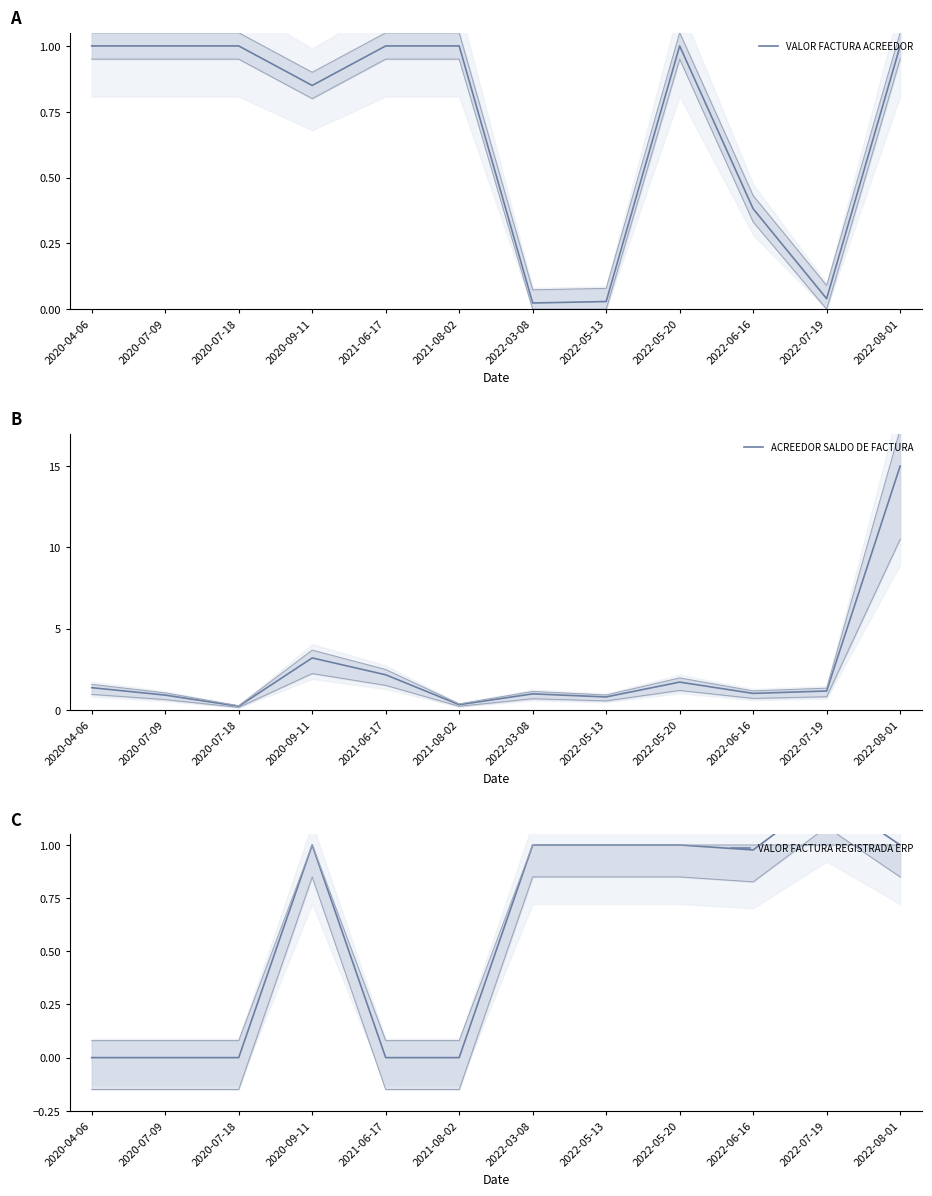

How many data points does each series have?

12